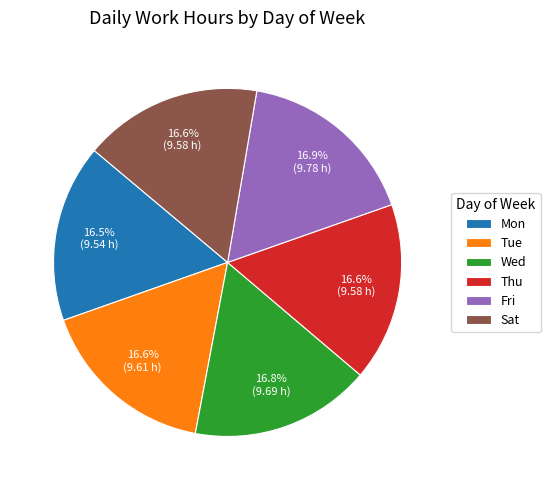

Is it true that Sat is 6% of the pie?

False